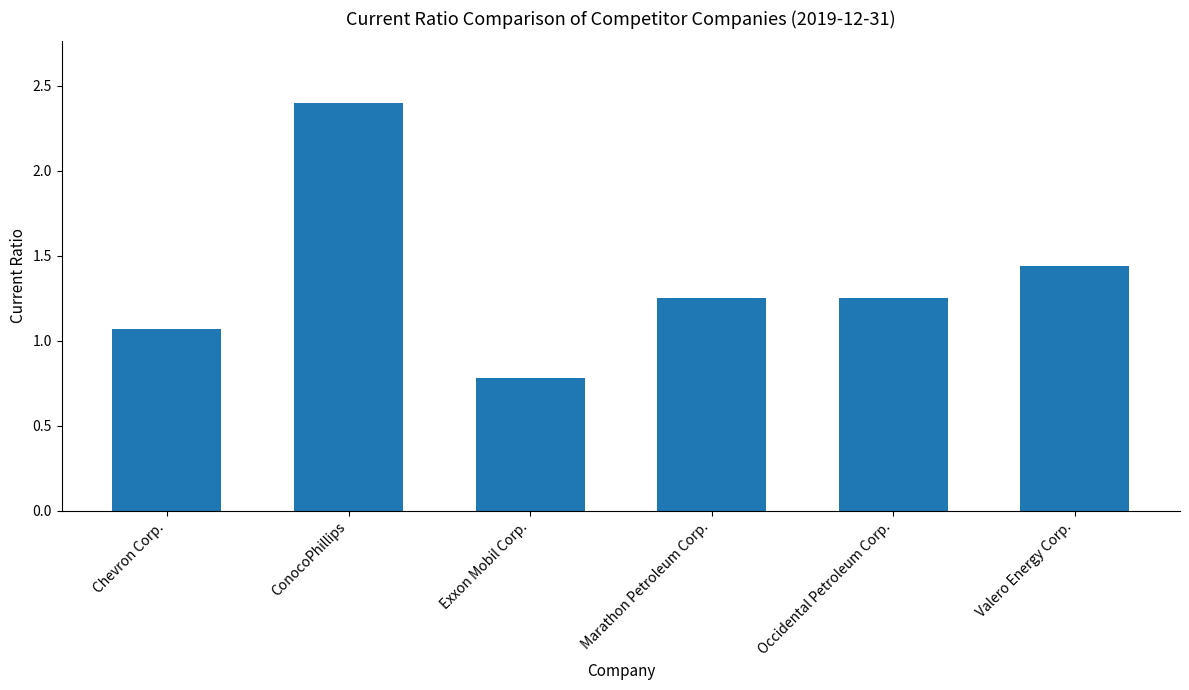

At which label is the value closest to 1?

Chevron Corp.